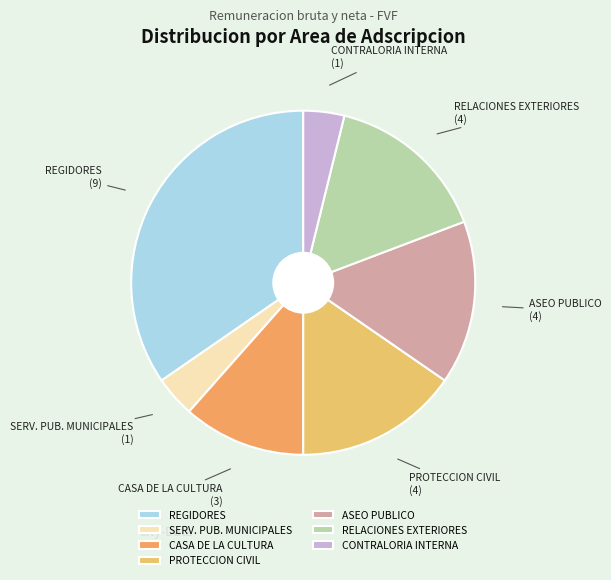

How many slices are in this pie chart?

7